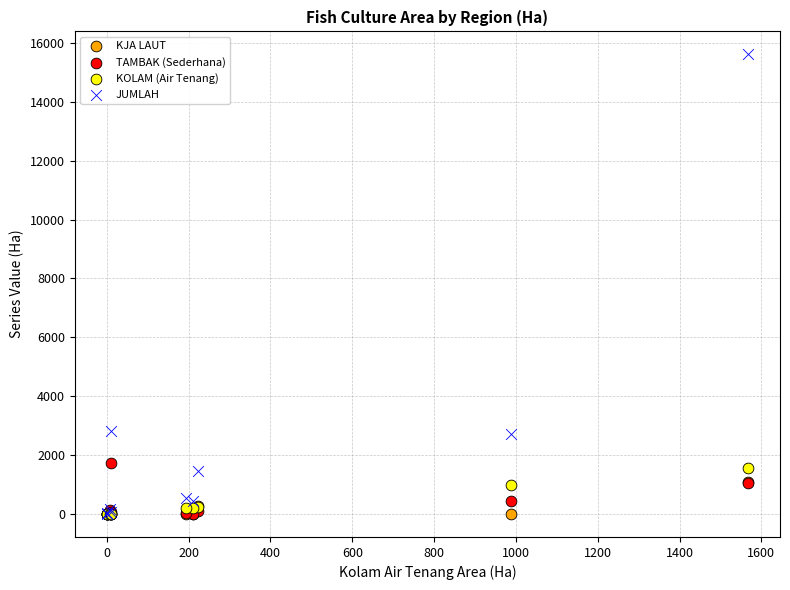

What are all the series names shown in the legend?

KJA LAUT, TAMBAK (Sederhana), KOLAM (Air Tenang), JUMLAH